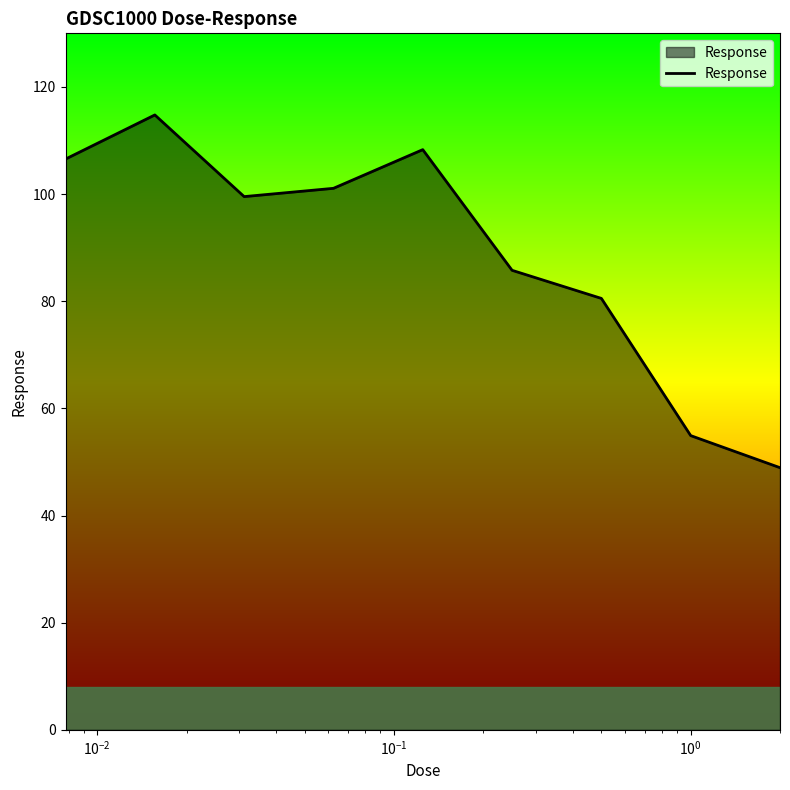

What is the difference between the maximum and minimum values?

65.8